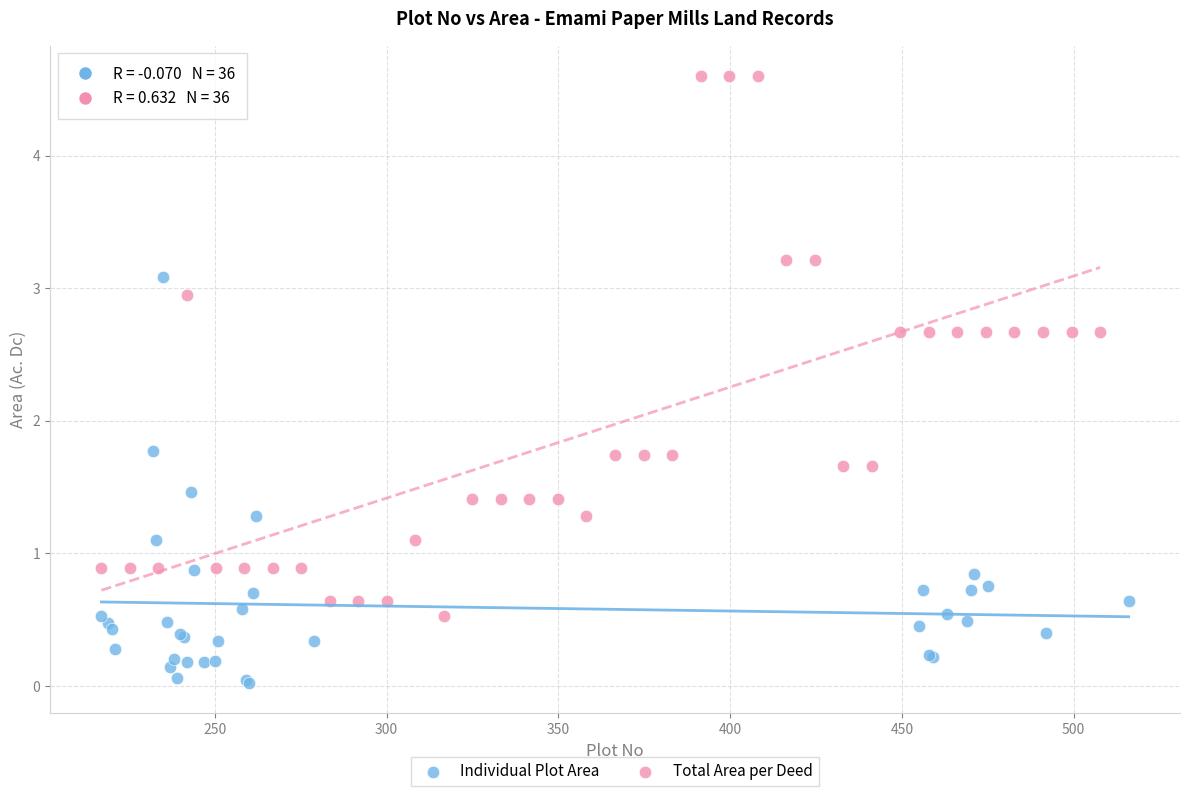

Which series has the widest spread of Y values?

Total Area per Deed